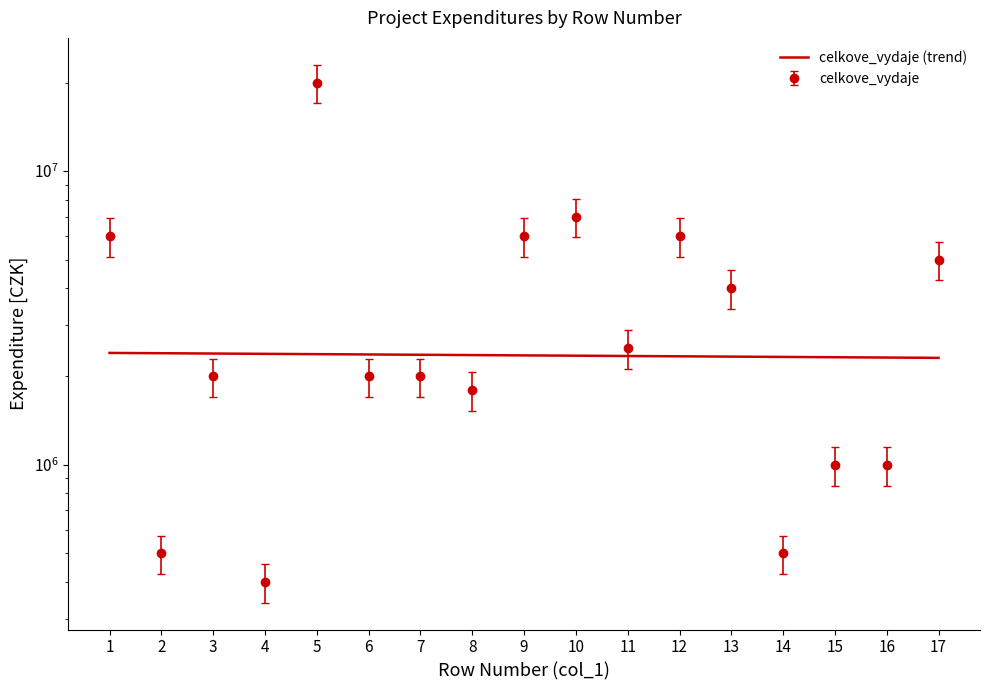

The value of celkove_vydaje at 7 is 2000000. True or false?

True